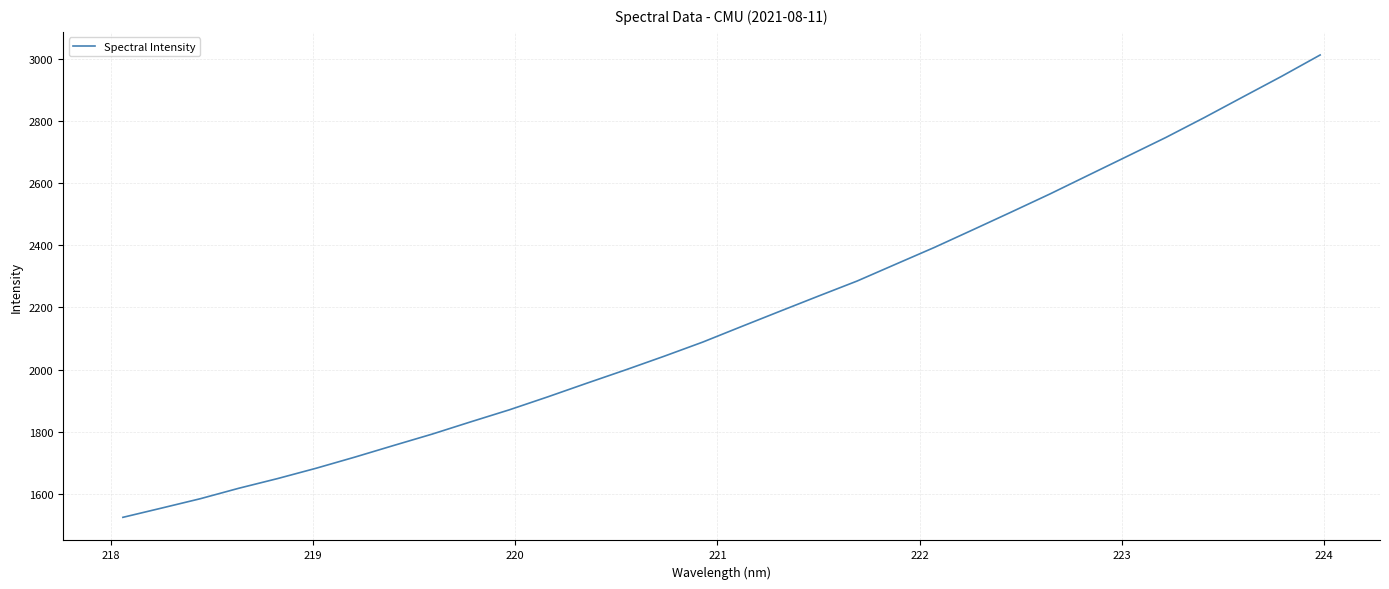

What is the minimum value shown in the chart?

1525.1